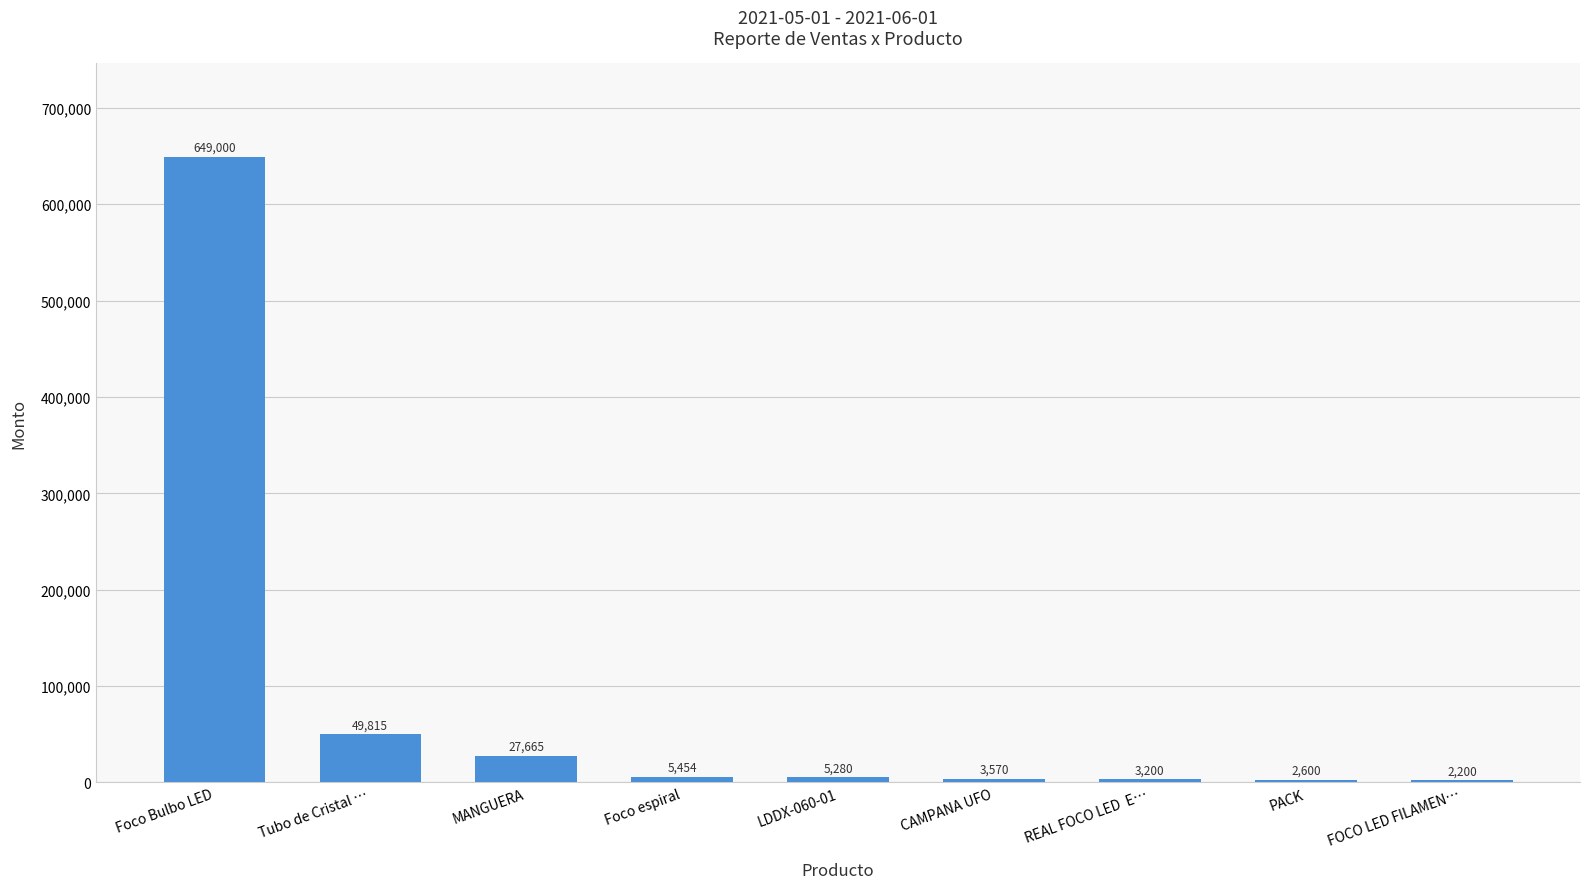

True or false: the data shows 11001 at Tubo de Cristal ….

False